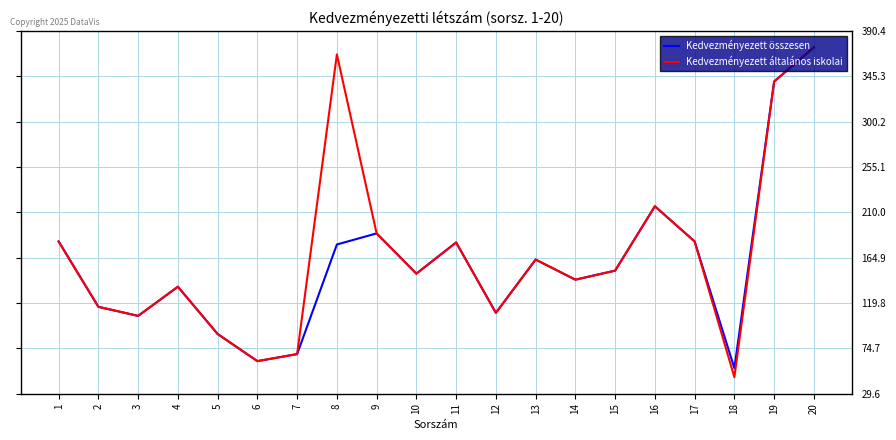

Does the chart have visible grid lines?

Yes